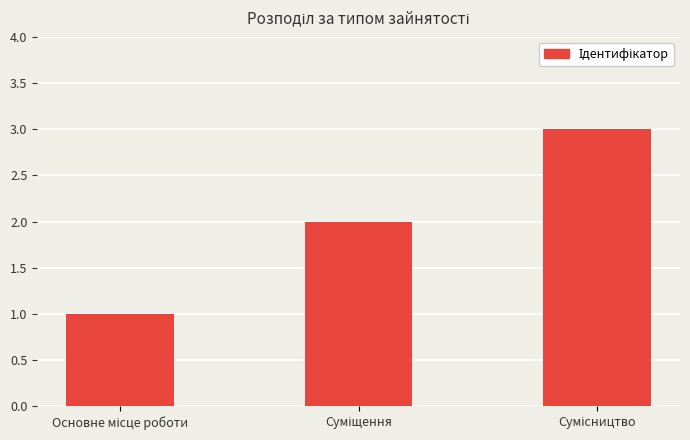

What is the greatest value displayed?

3